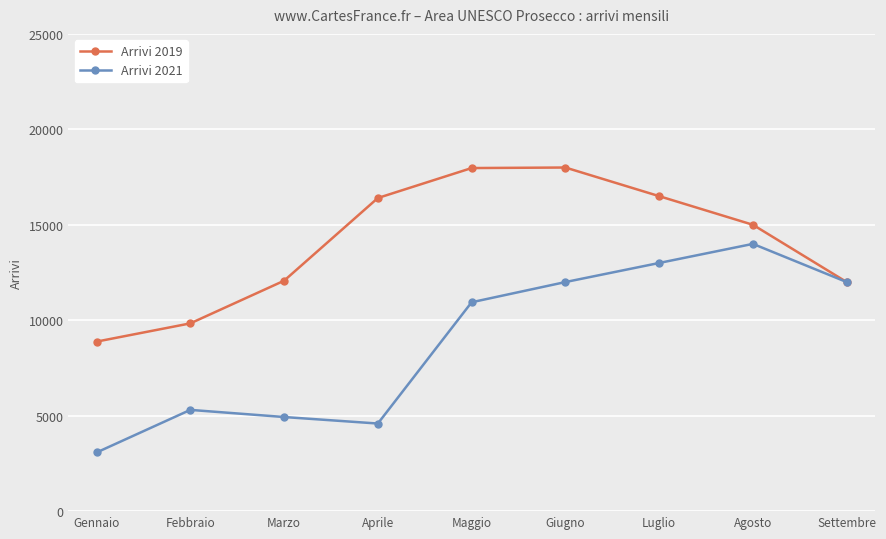

List the series in order of their overall mean, lowest first.

Arrivi 2021, Arrivi 2019